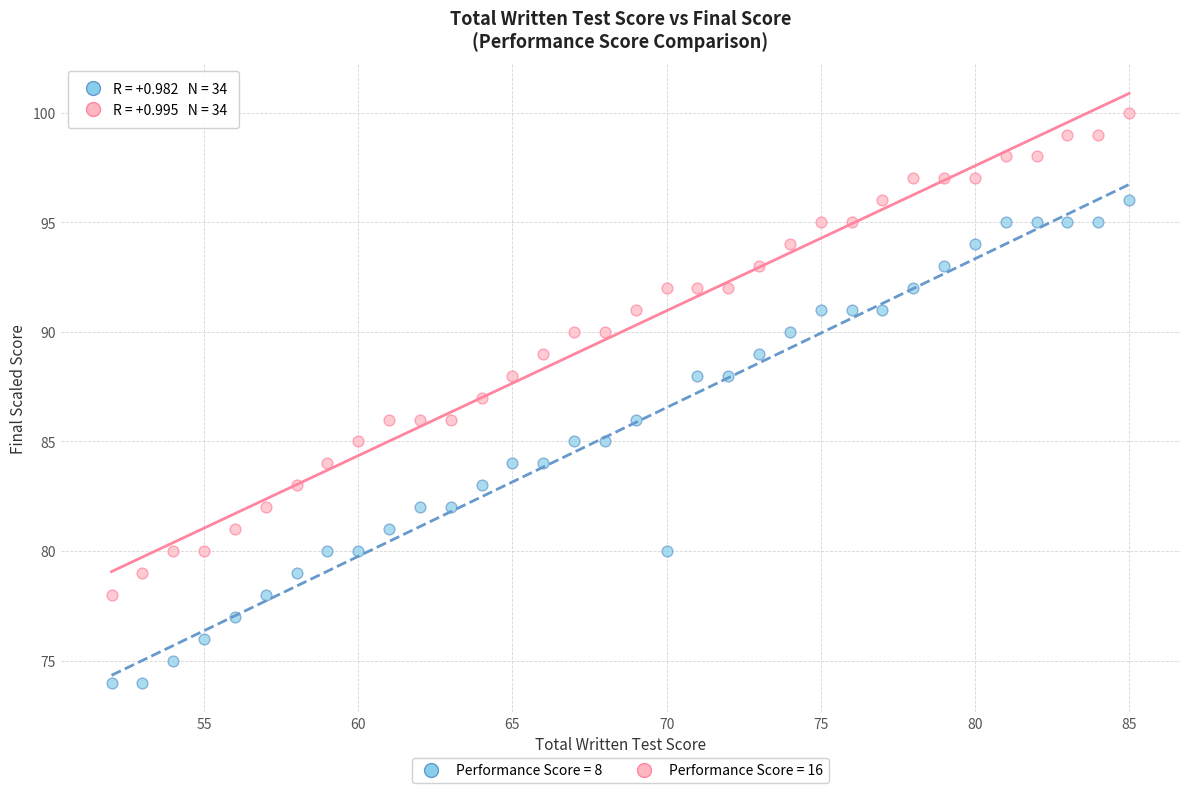

Across all data points, what is the range of Y values (max minus min)?

26